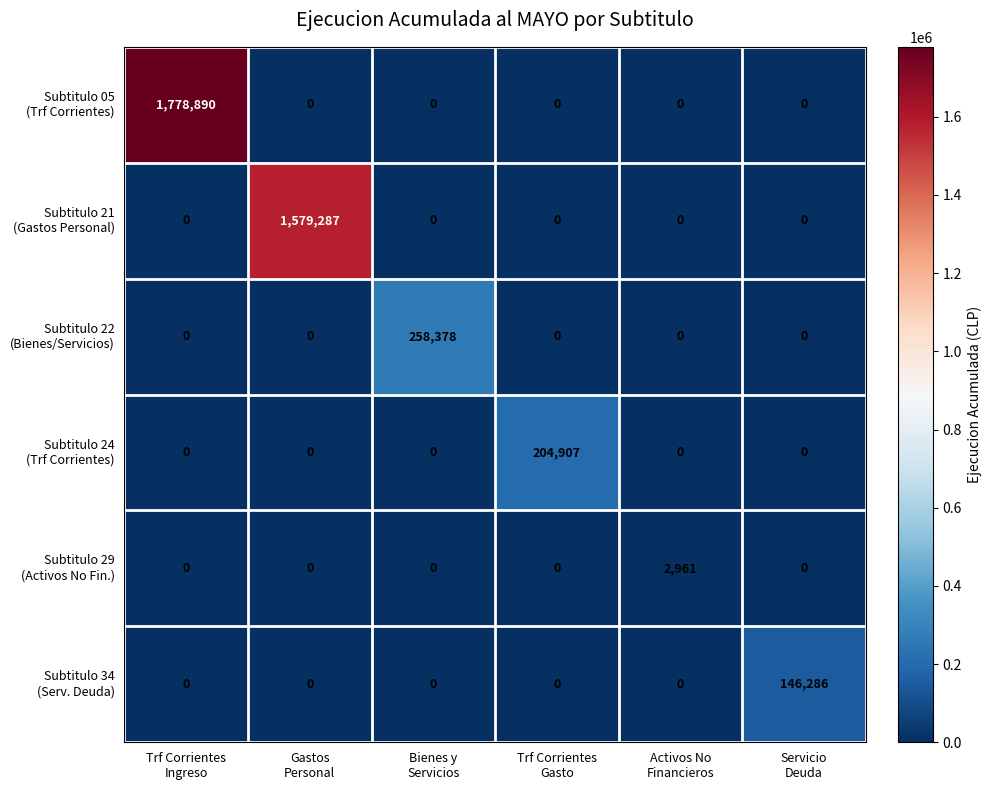

What is the greatest value displayed?

1778890